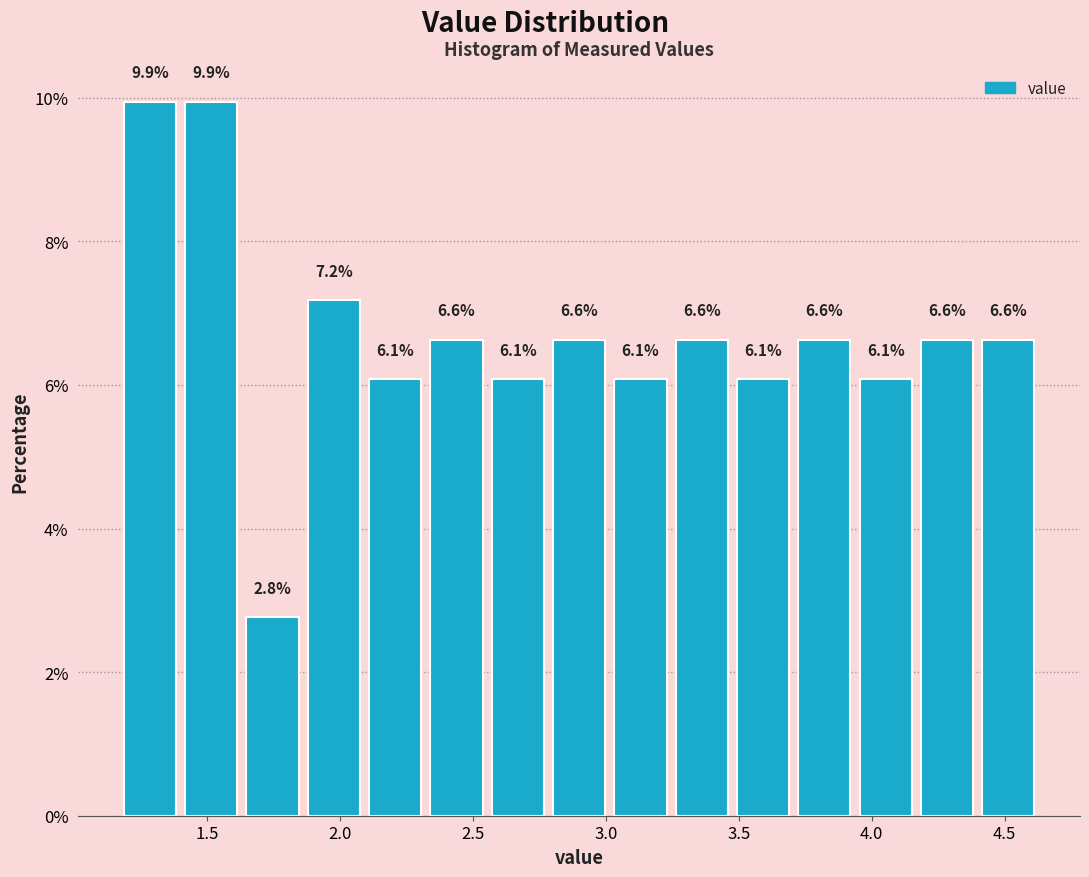

What is the height of the bar covering 2.55 to 2.80 on the x-axis? The bar edges are not printed on the chart, so give them approximately, as read against the axis.

6.1